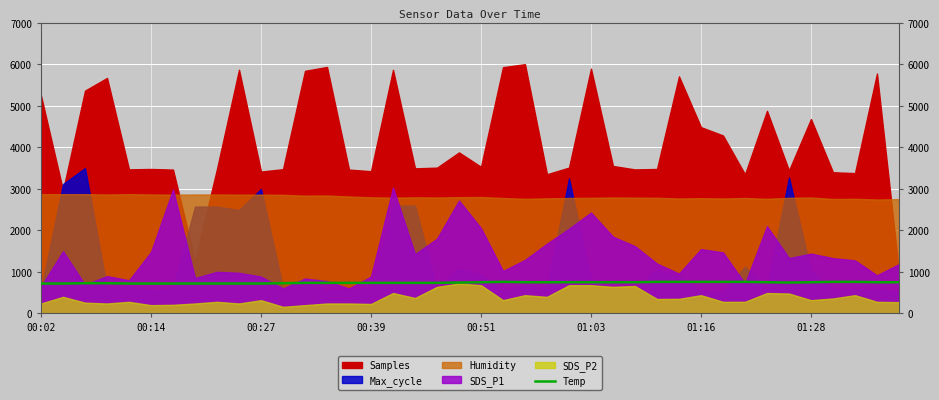

What is the maximum value for Temp?

760